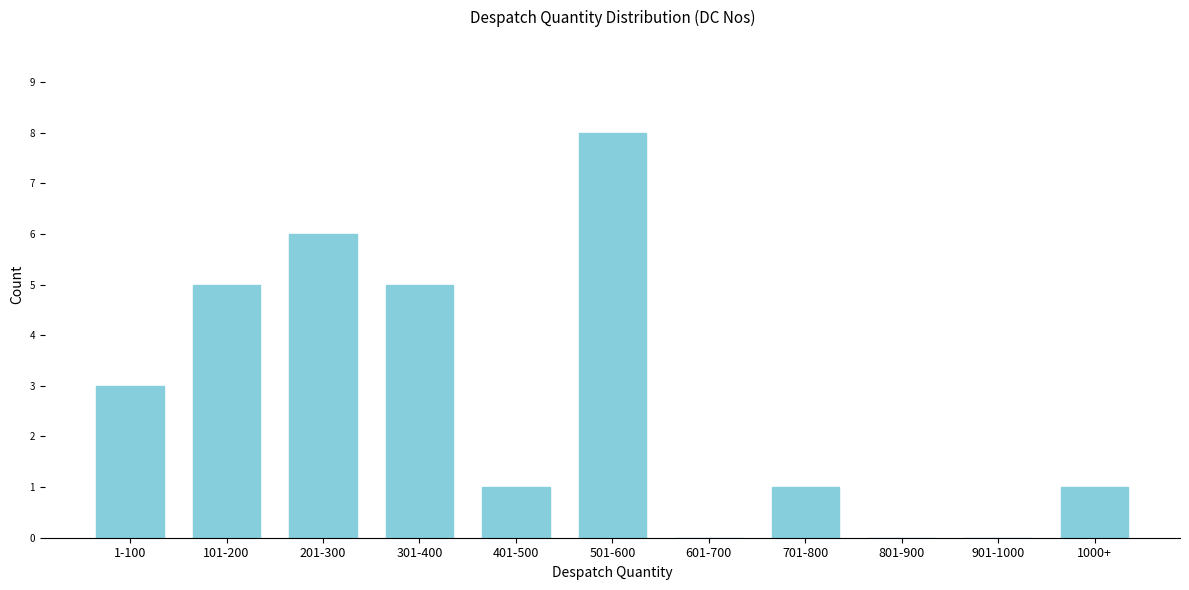

Reading right to left, extract all data points from this chart.

1000+=1	901-1000=0	801-900=0	701-800=1	601-700=0	501-600=8	401-500=1	301-400=5	201-300=6	101-200=5	1-100=3